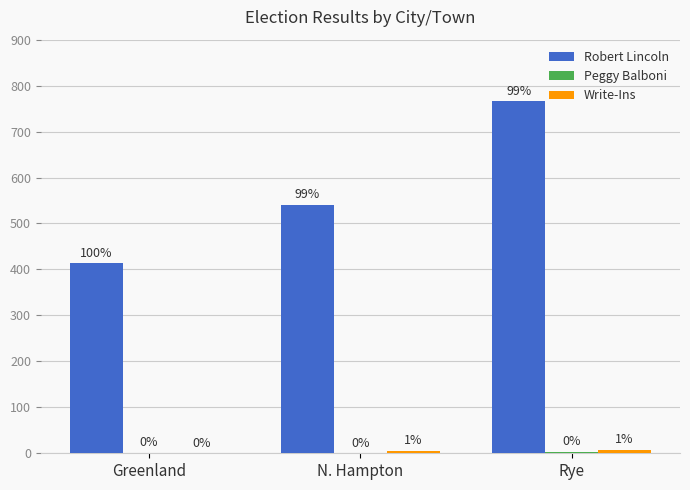

What value does the Robert Lincoln series have at Greenland, to the nearest 50?

400